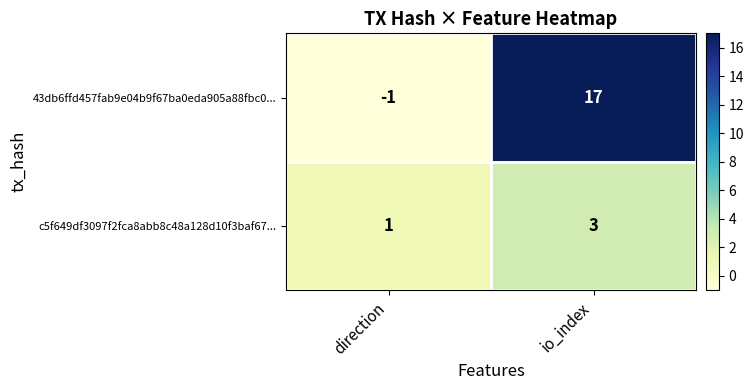

The c5f649df3097f2fca8abb8c48a128d10f3baf67... series shows 5 at io_index. True or false?

False